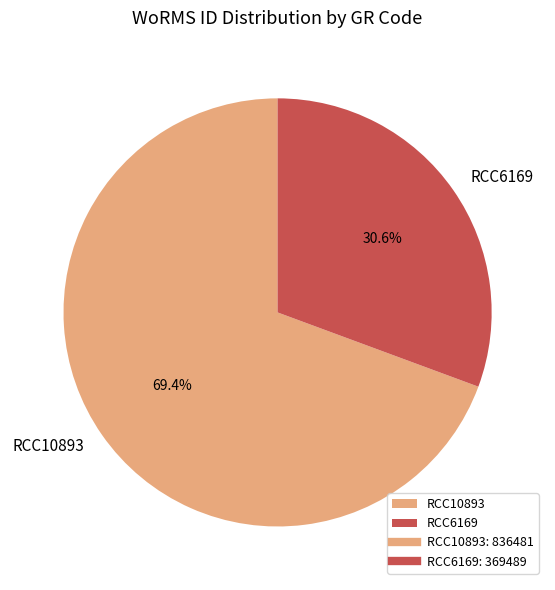

What is the total percentage of RCC6169 and RCC10893?

100.0%